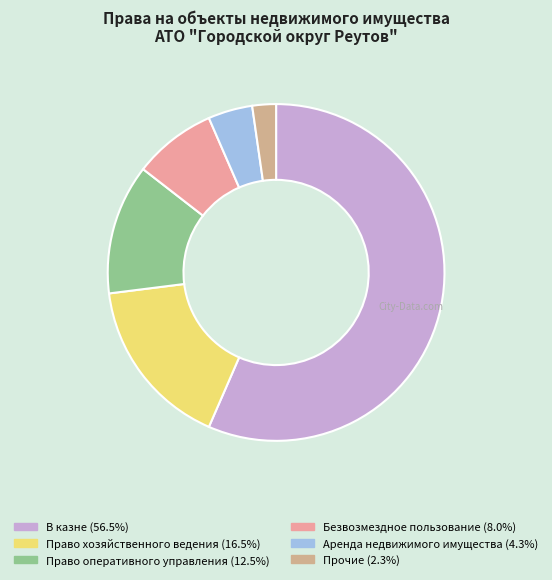

To the nearest percent, what is the difference between the Безвозмездное пользование and Право хозяйственного ведения slice percentages?

9%